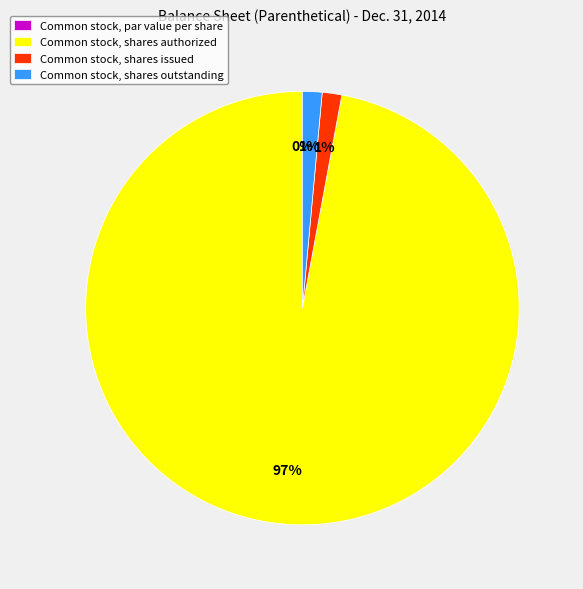

How many slices are in this pie chart?

4